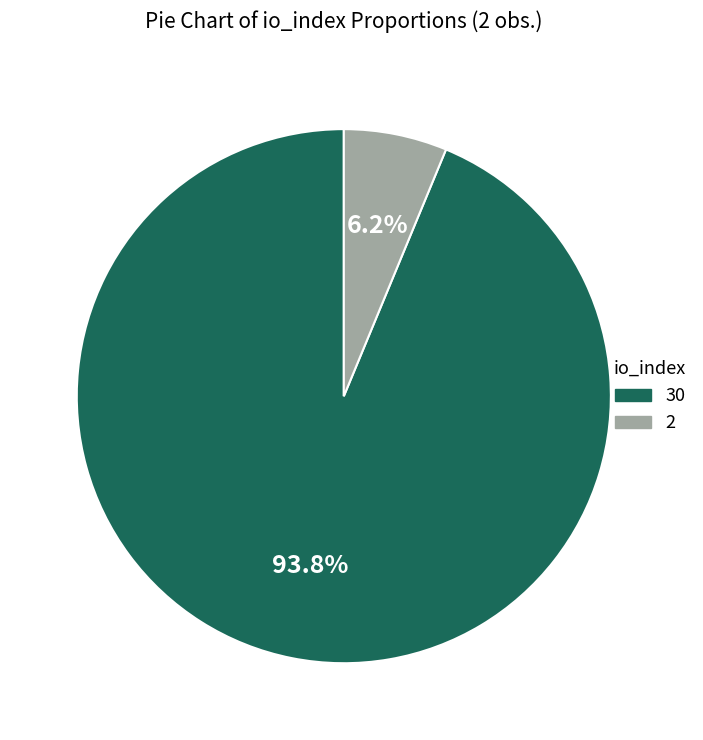

Which slice is the largest?

30